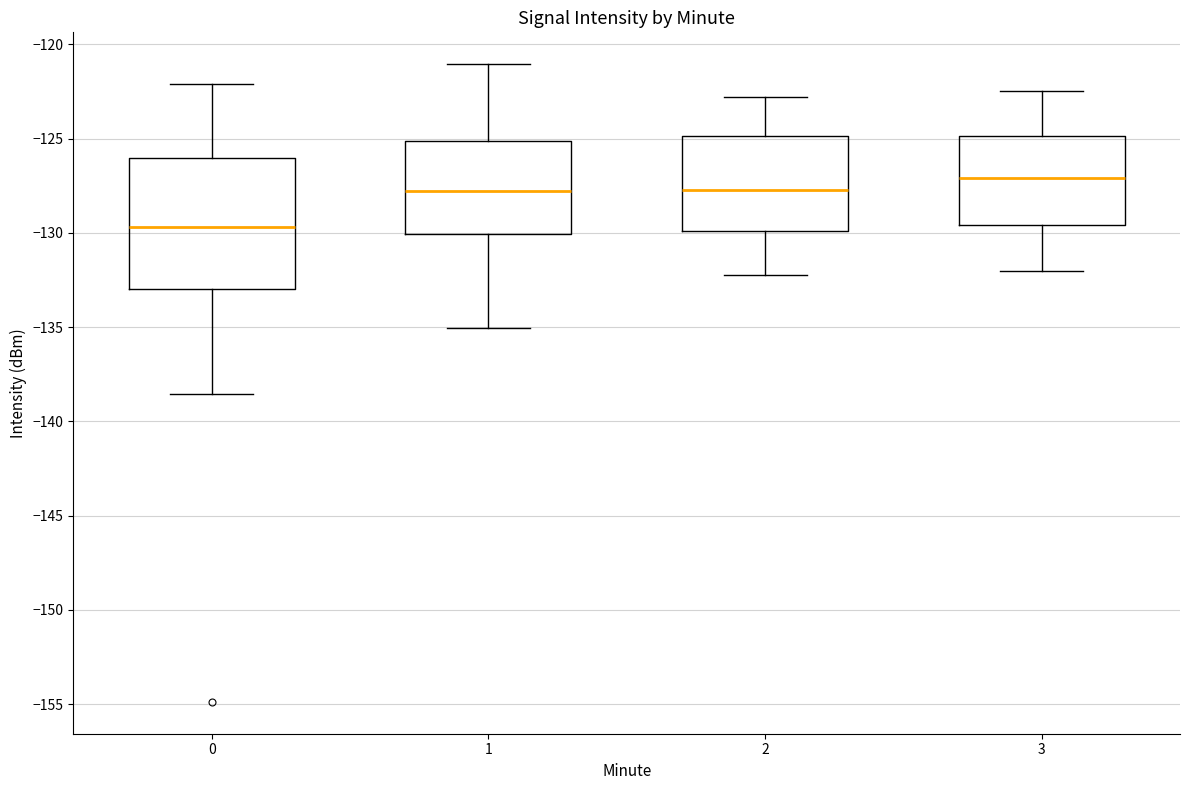

Which box has the lowest median line?

0